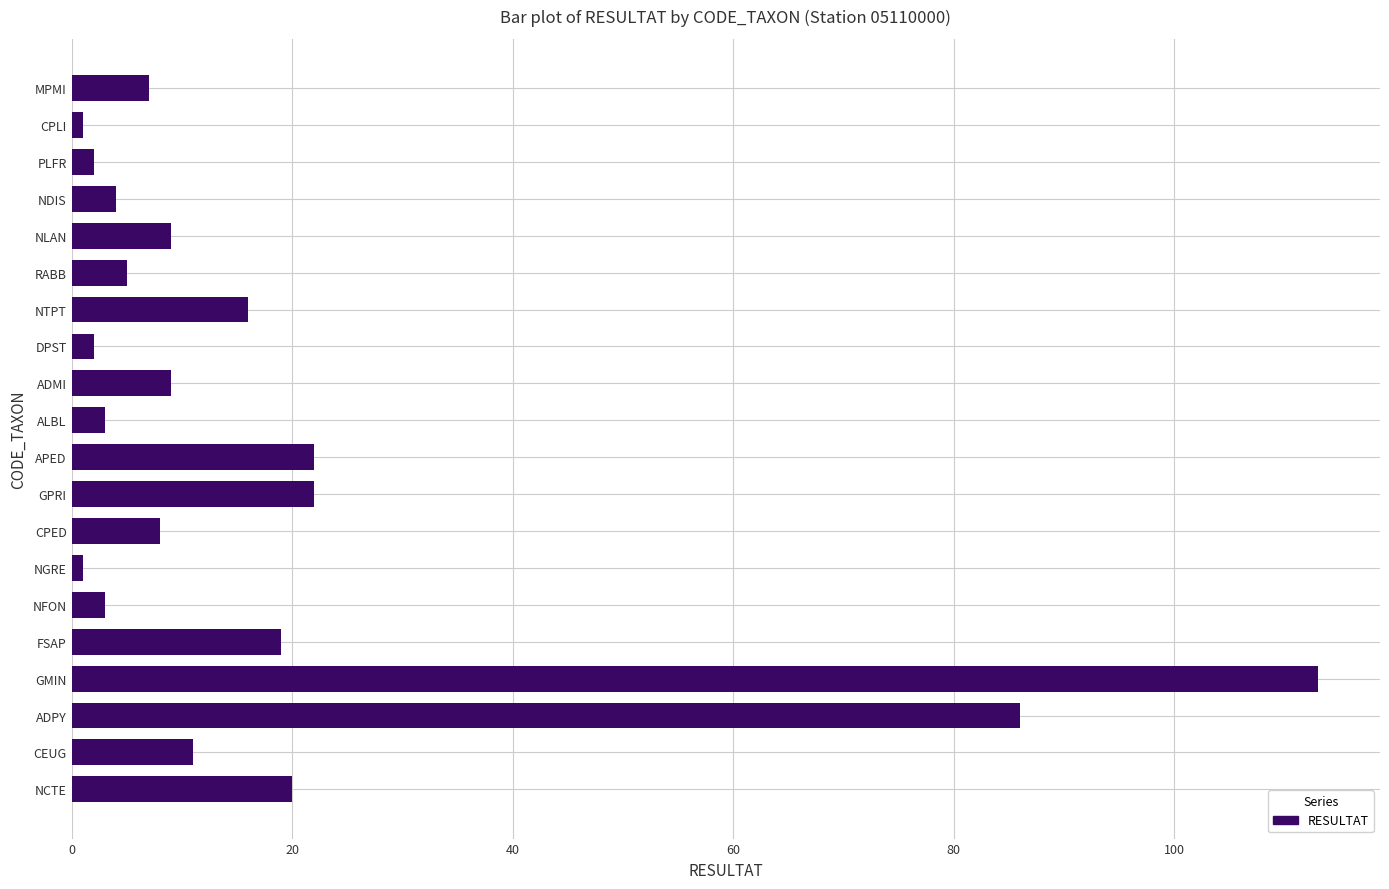

At which label is the value closest to 57?

ADPY